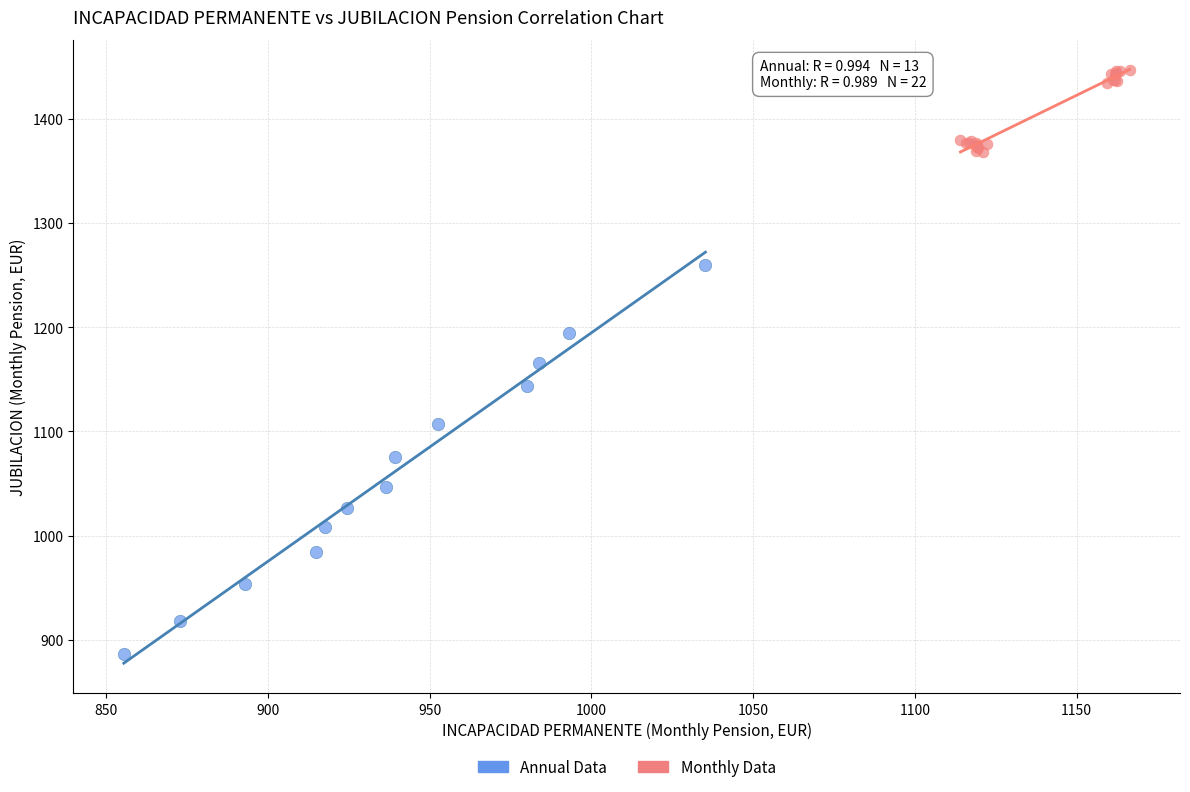

Which series contains the highest Y value?

Monthly Data